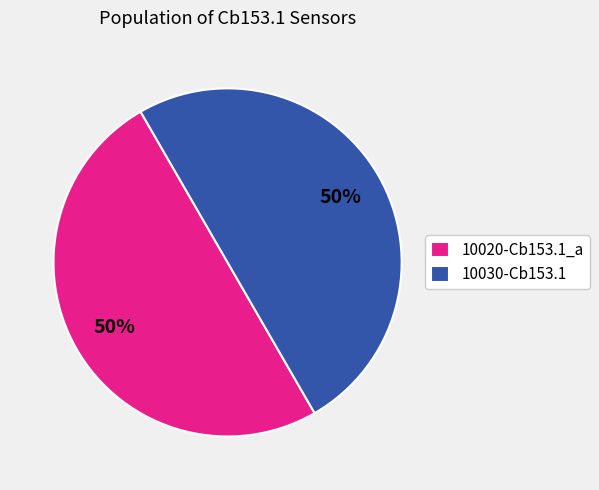

How many segments does this pie chart have?

2